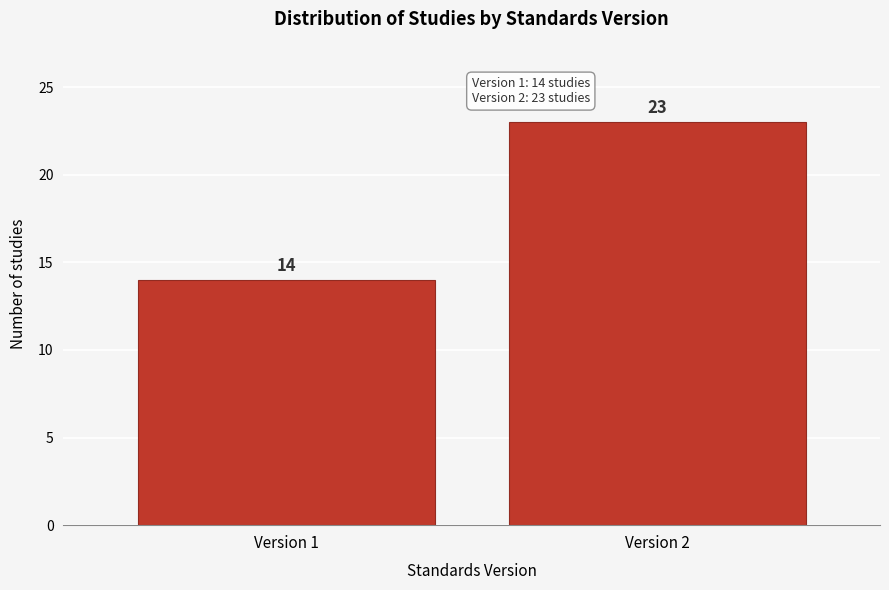

Reading right to left, what are all the values shown in this chart?

23	14